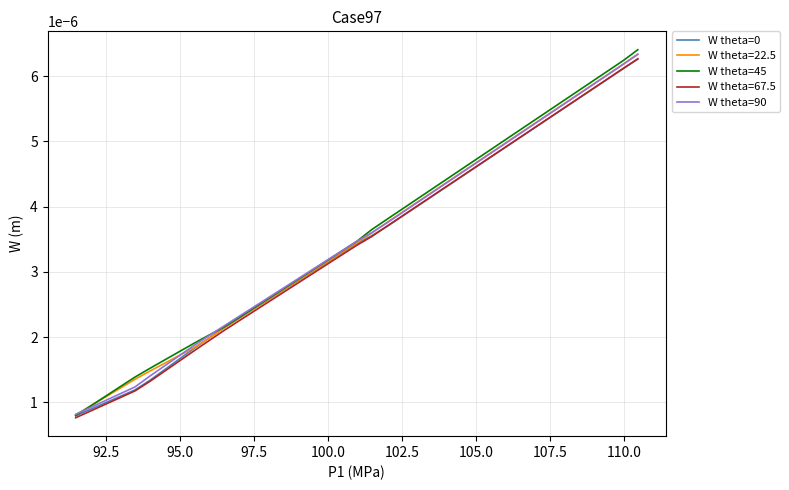

How many W theta=0 values are between 0 and 1?

39